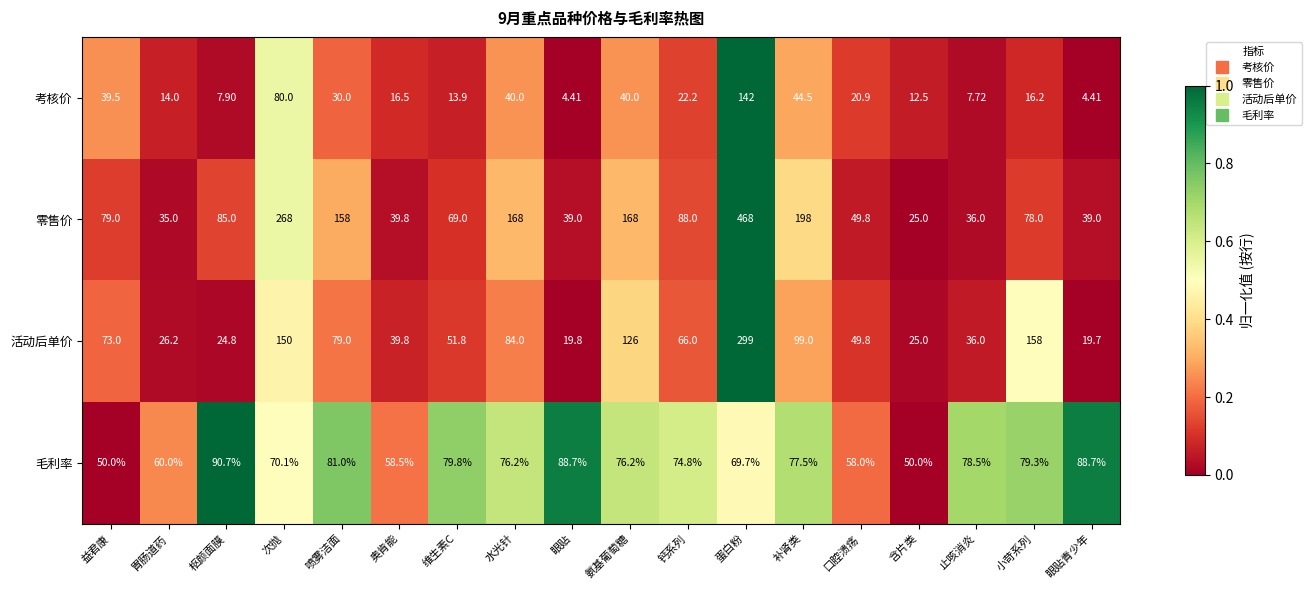

Count the number of categories in the chart.

18